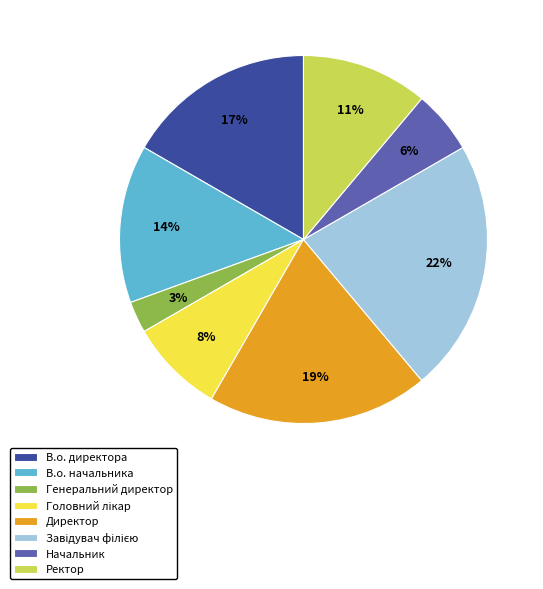

To the nearest percent, what is the average slice percentage?

12%